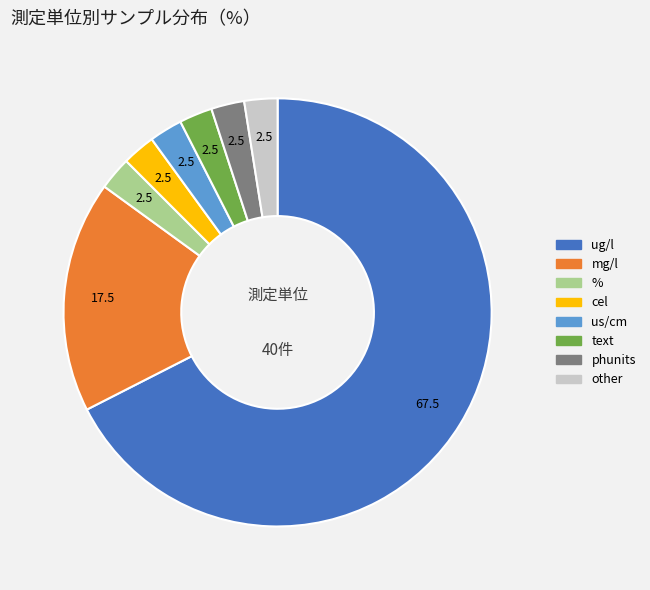

Is there any slice that represents more than half of the pie?

Yes